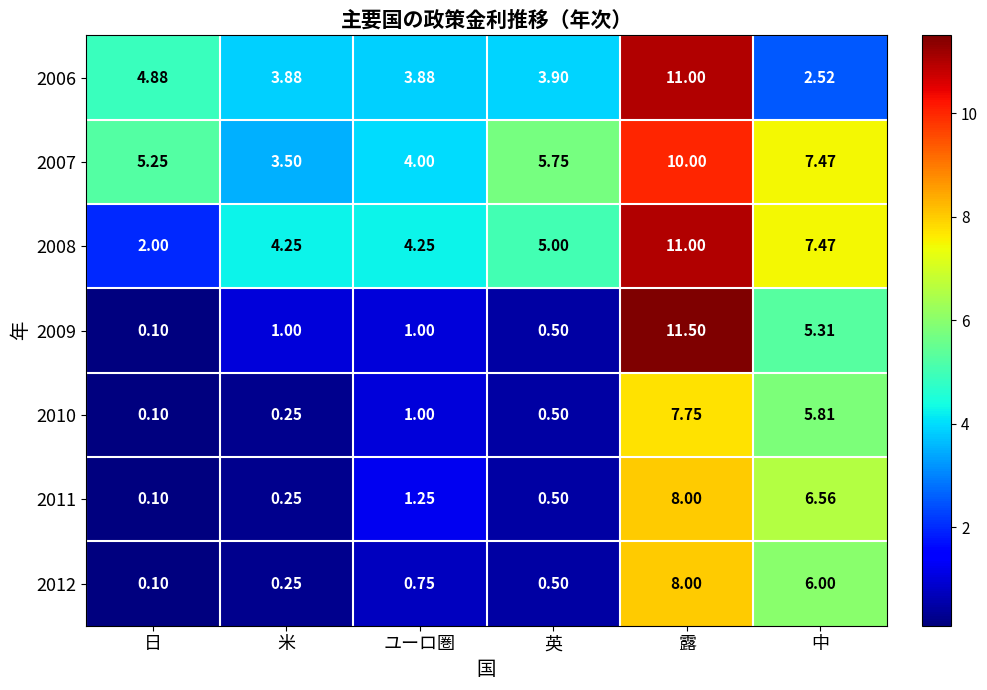

Is the value of 2009 at 中 greater than the value of 2011 at 日?

Yes